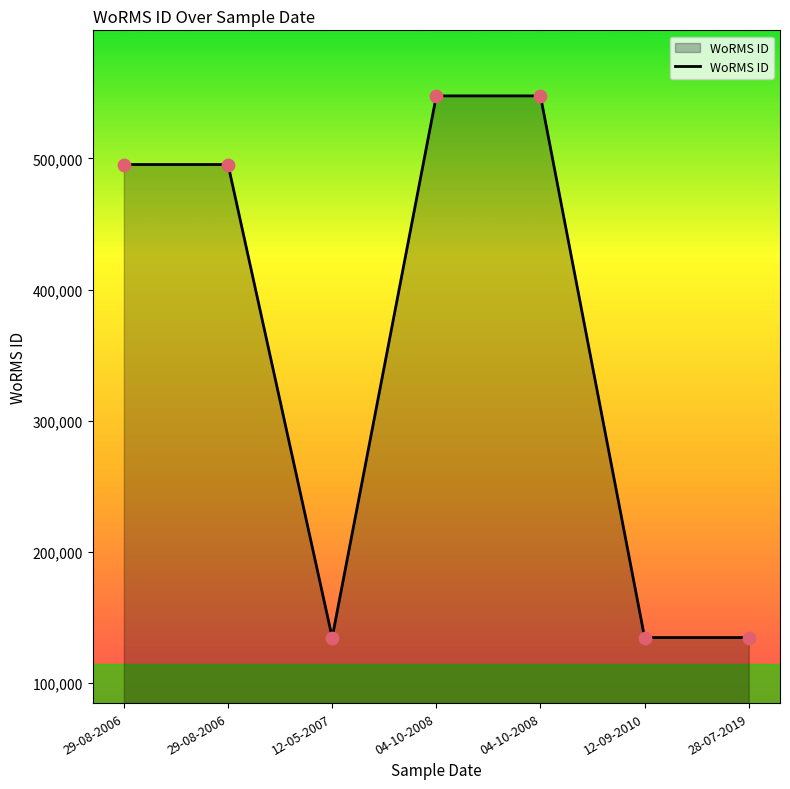

Which has a higher value, 29-08-2006 or 29-08-2006?

29-08-2006